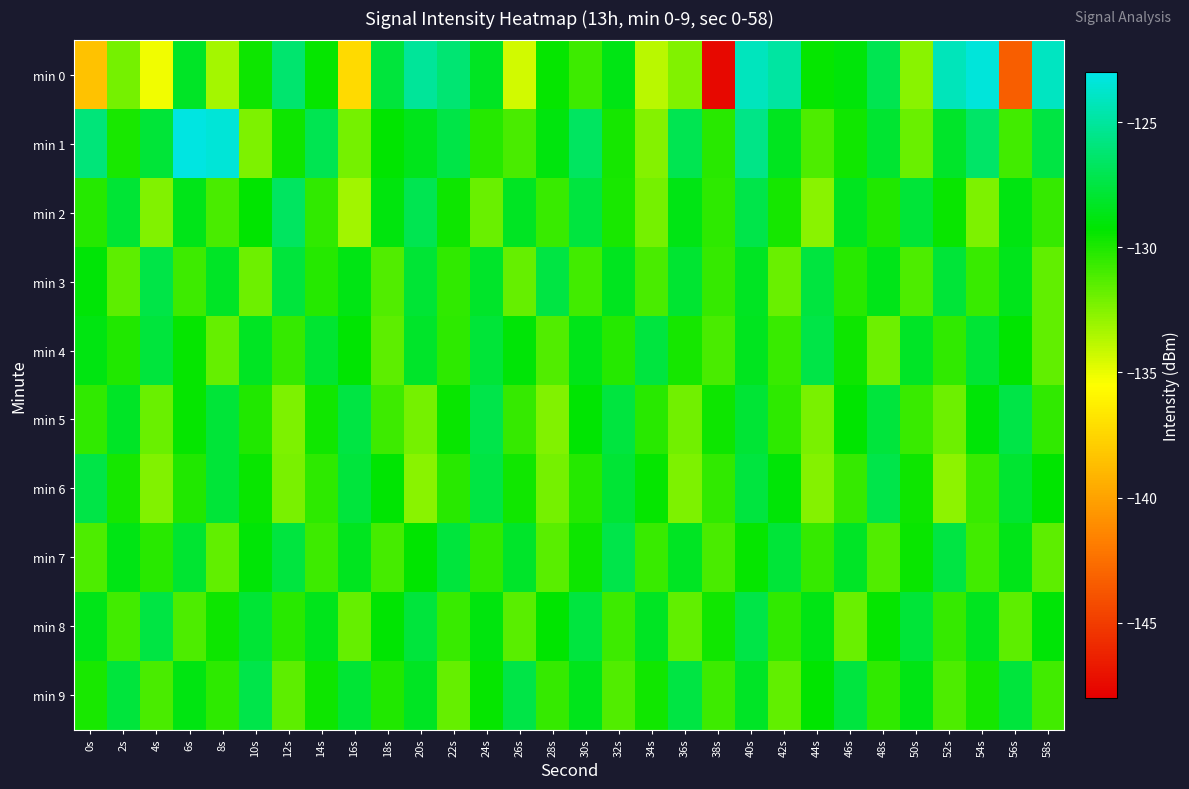

How many series are shown in this chart?

10